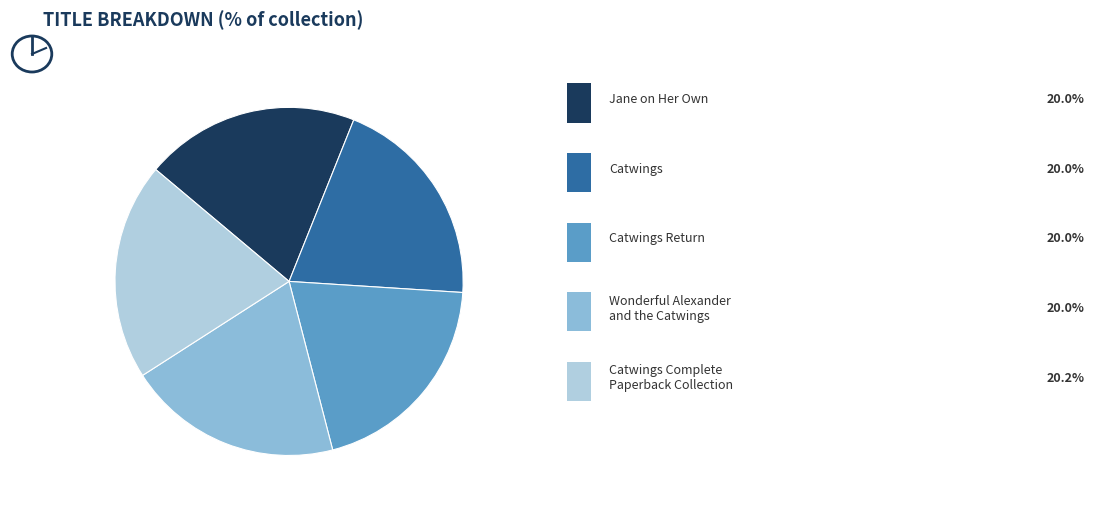

Does any single category account for the majority?

No